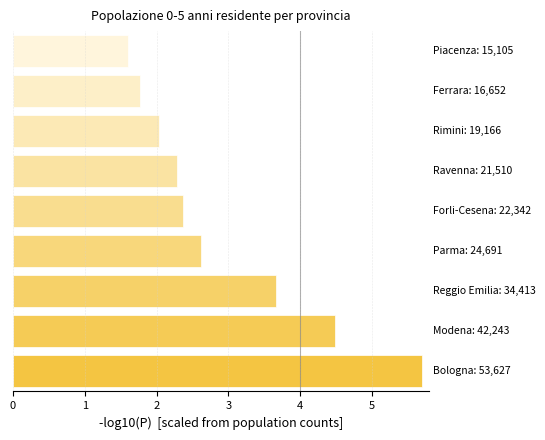

What is the sum of all values?

26.5